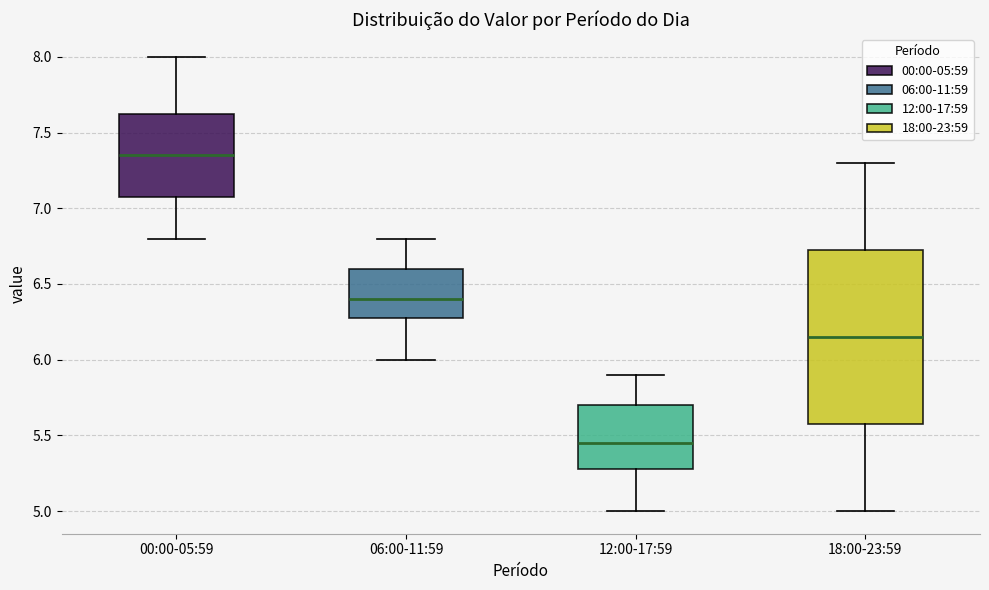

Where does the upper whisker of the box for 12:00-17:59 end on the y-axis? The values are not printed on the chart, so give them approximately, as read against the axis.

5.90